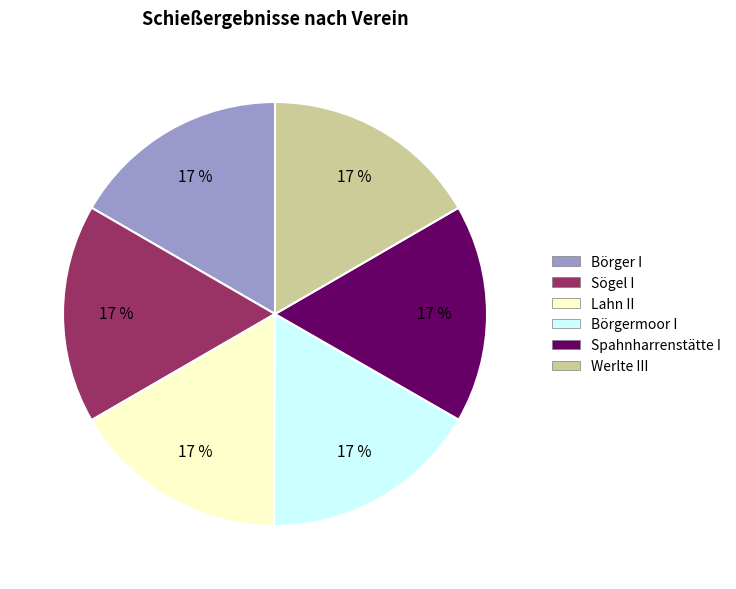

True or false: Lahn II accounts for 17% of the total.

True